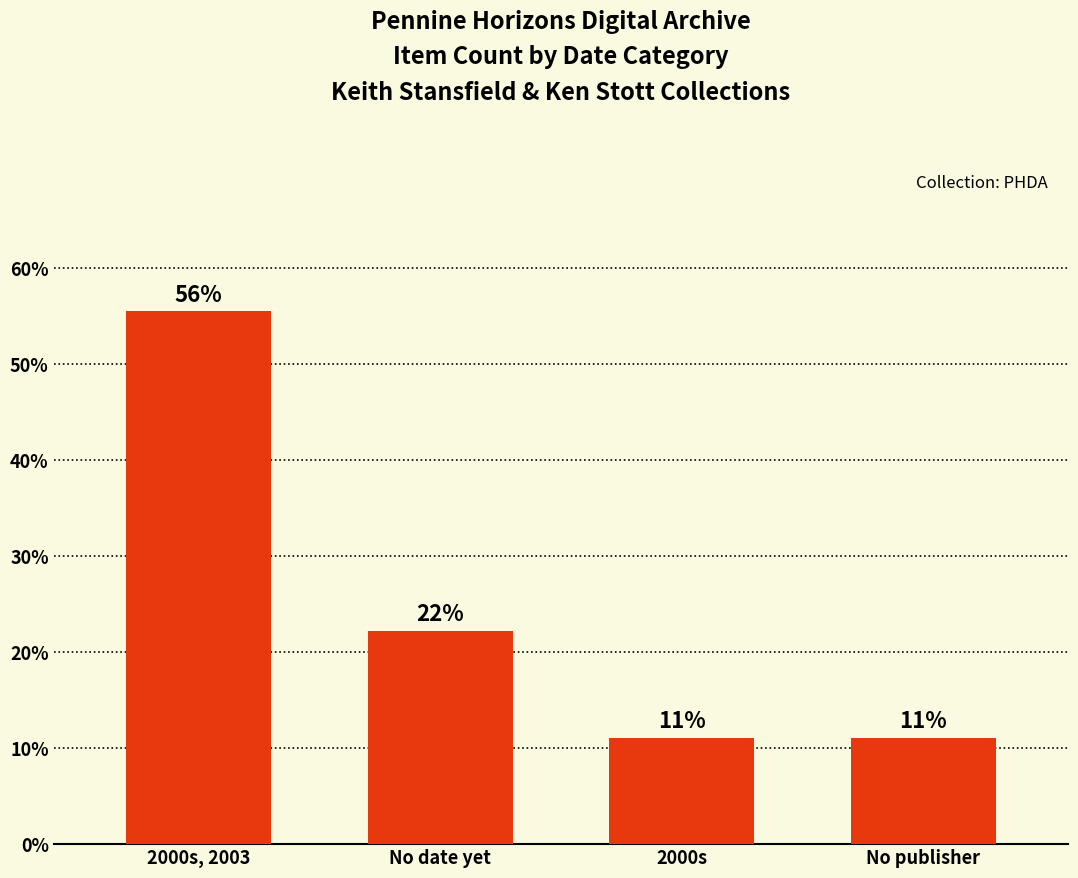

What is the difference between the values at No date yet and 2000s, 2003?

33.3